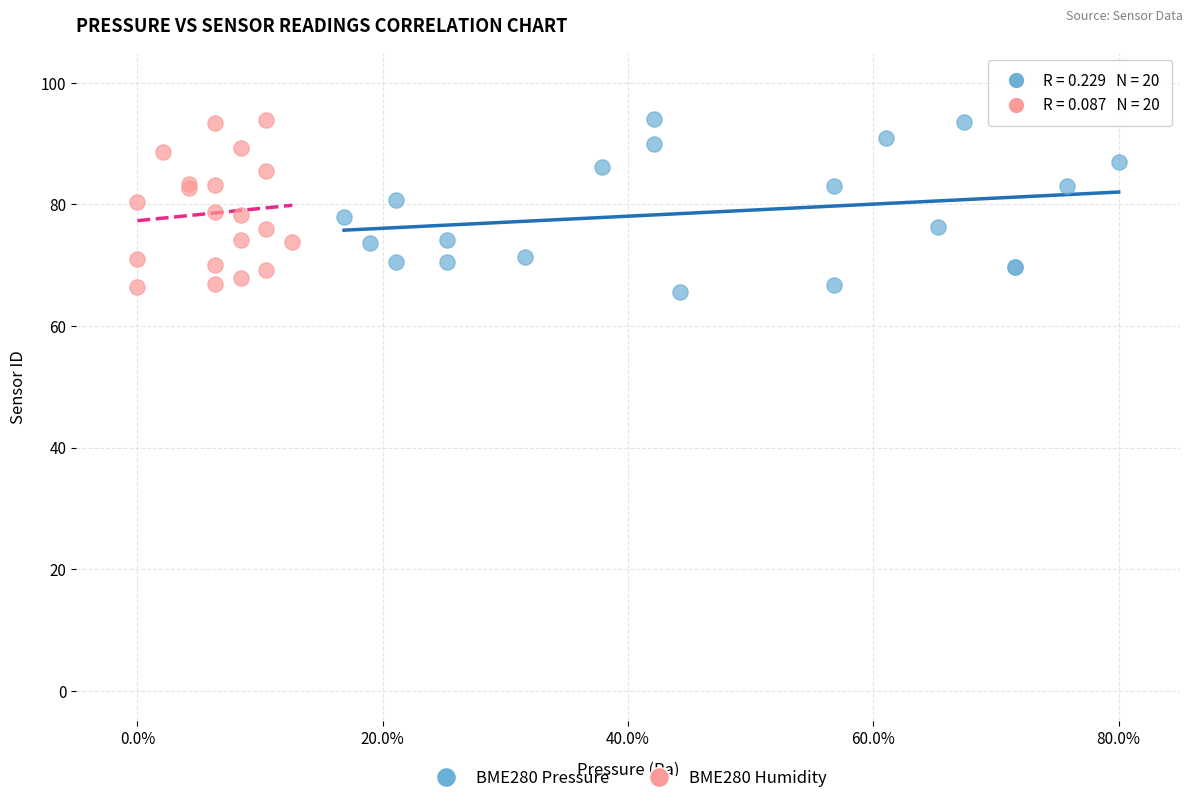

What are all the series names shown in the legend?

BME280 Pressure, BME280 Humidity